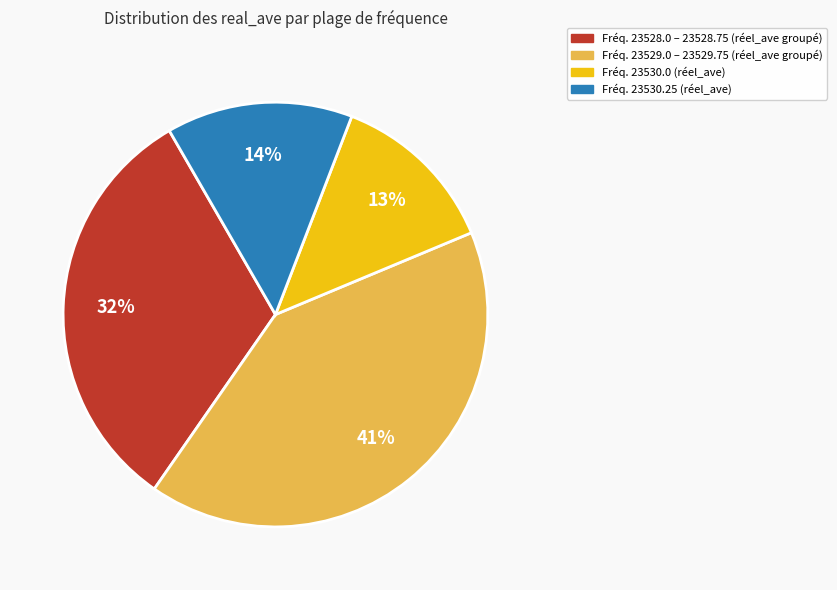

Is there any slice that represents more than half of the pie?

No